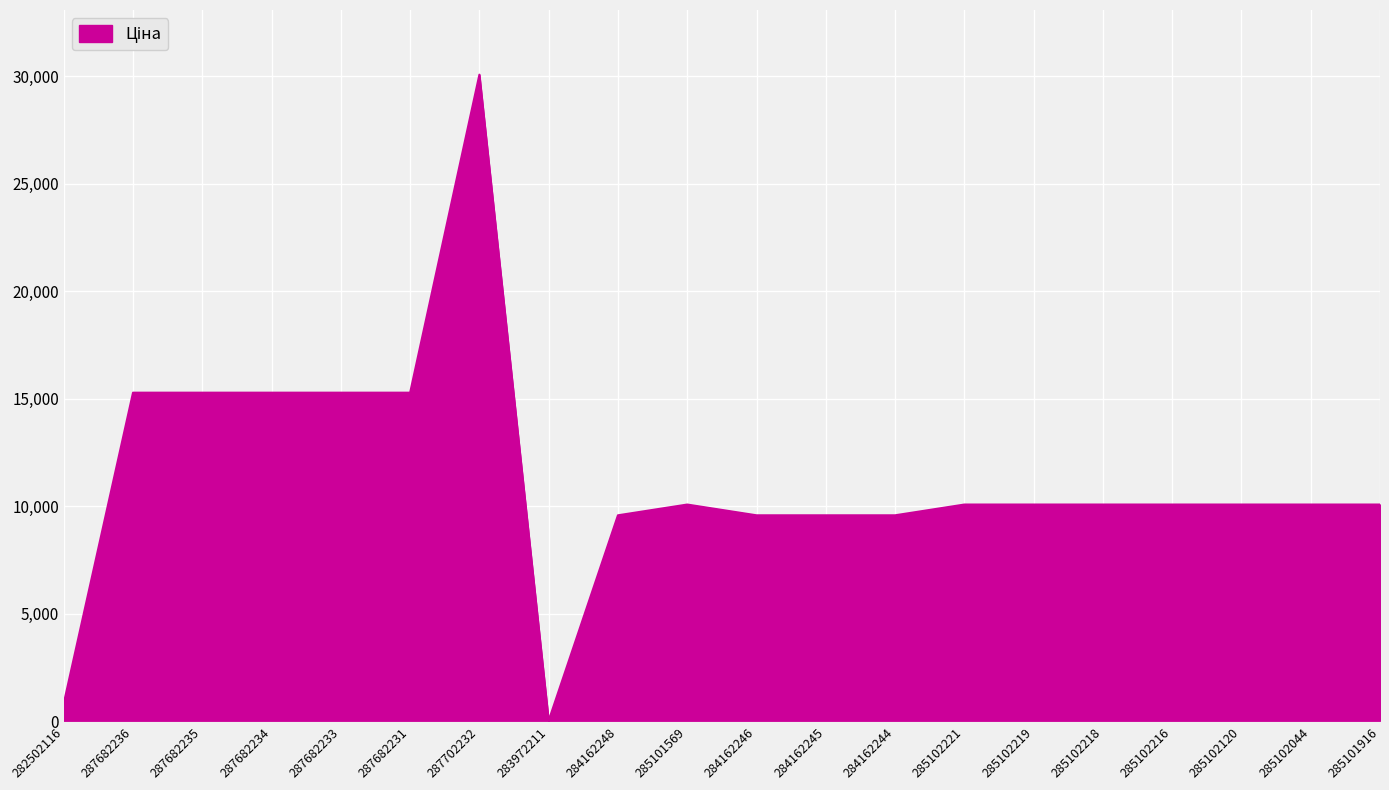

The value at 284162244 is 4518.8. True or false?

False